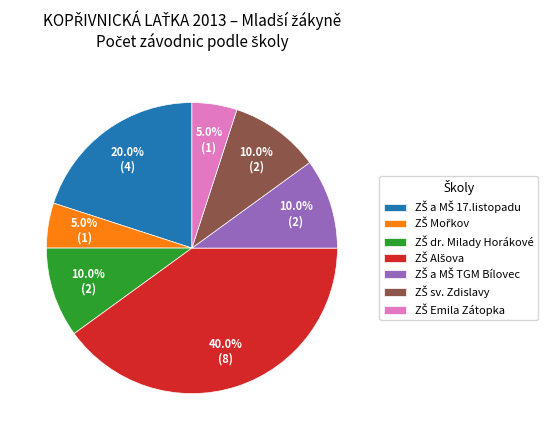

Is there any slice that represents more than half of the pie?

No